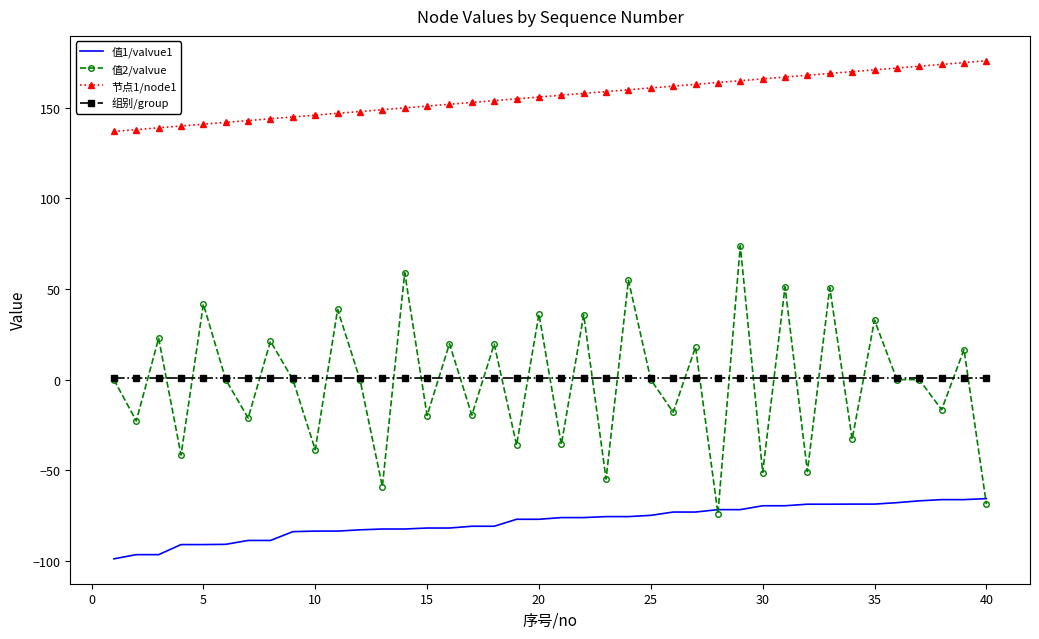

Rank the series by their maximum value, from highest to lowest.

节点1/node1, 值2/valvue, 组别/group, 值1/valvue1